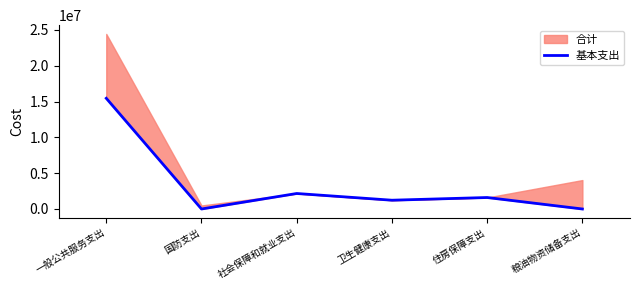

What is the sum of the values at 住房保障支出 and 卫生健康支出?

2826600